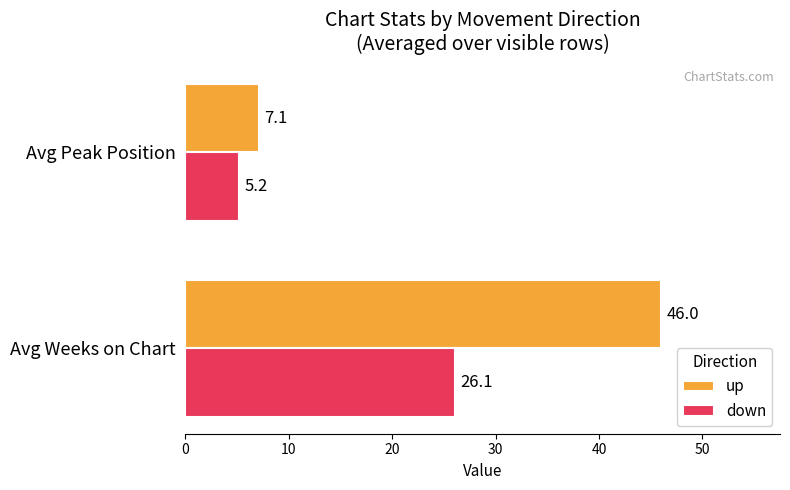

Which series has the largest range (max minus min)?

up